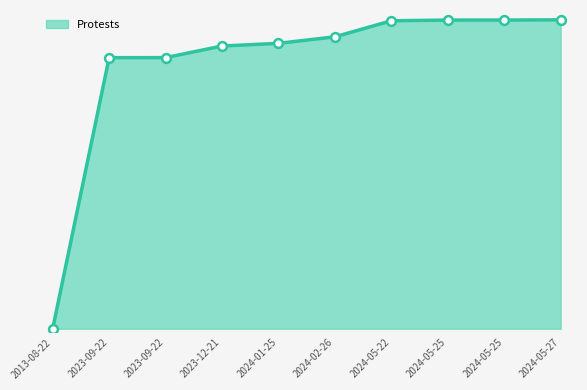

What is the ratio of the value at 2023-12-21 to the value at 2023-09-22?

1.0